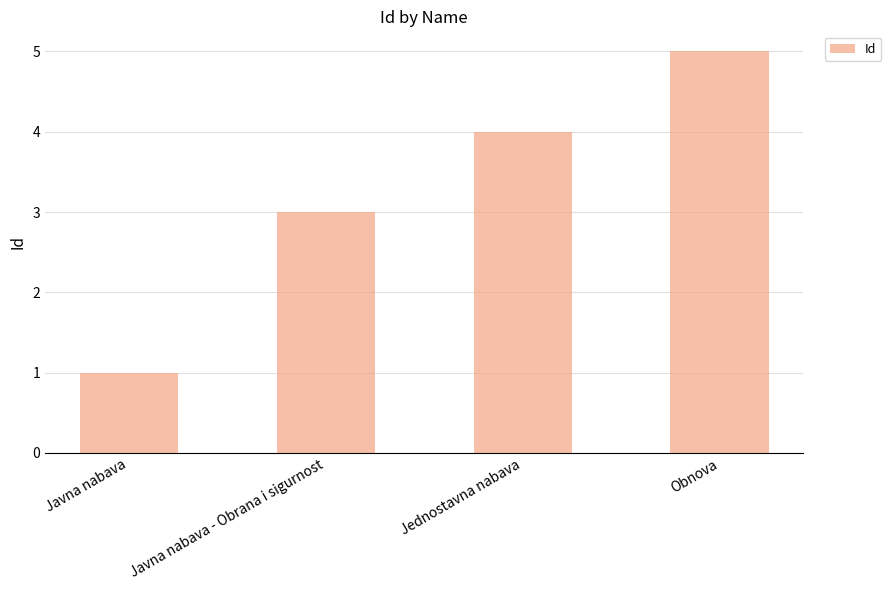

What position from the left is Javna nabava - Obrana i sigurnost?

2